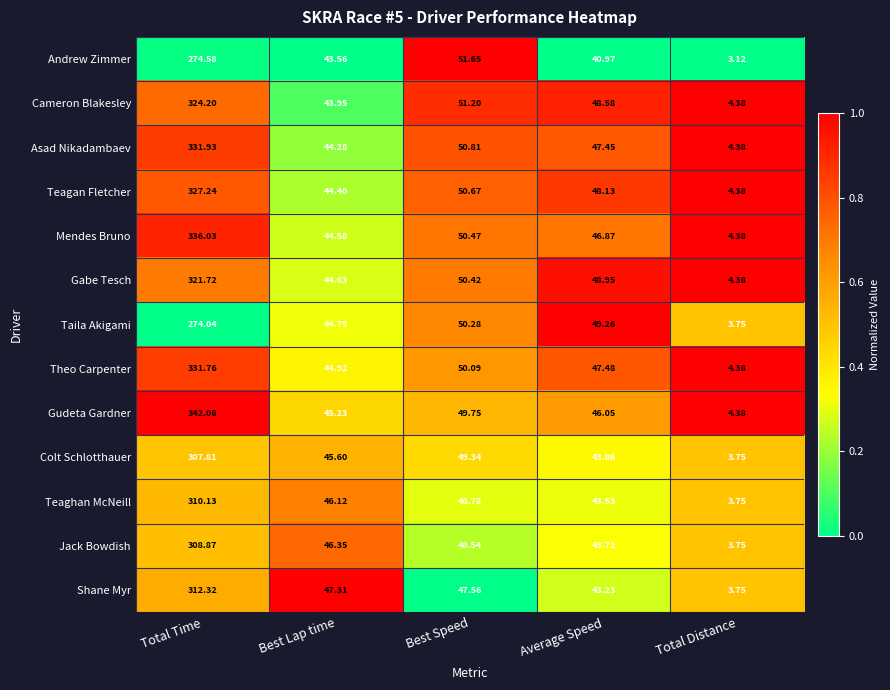

At which category does the chart reach its peak across all series?

Total Time